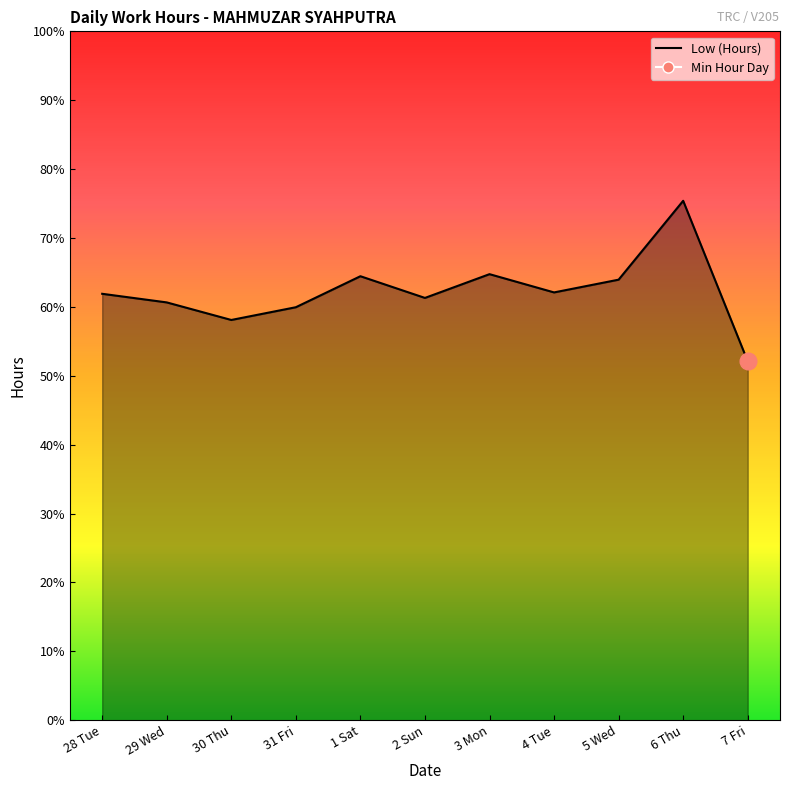

At which label does the data first exceed 12?

28 Tue